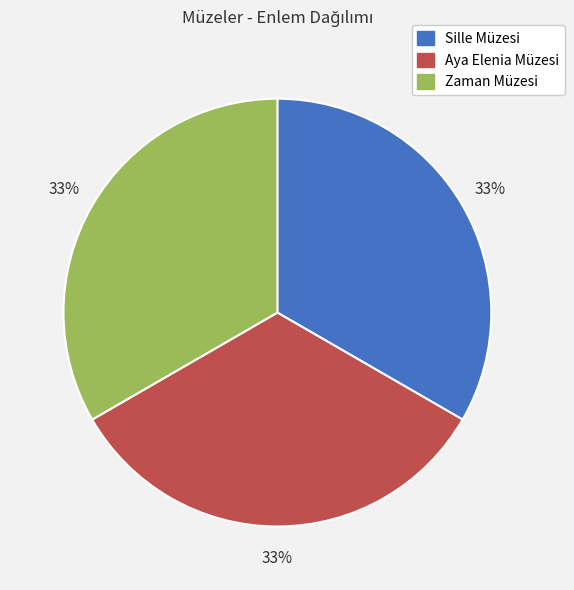

How many slices are in this pie chart?

3